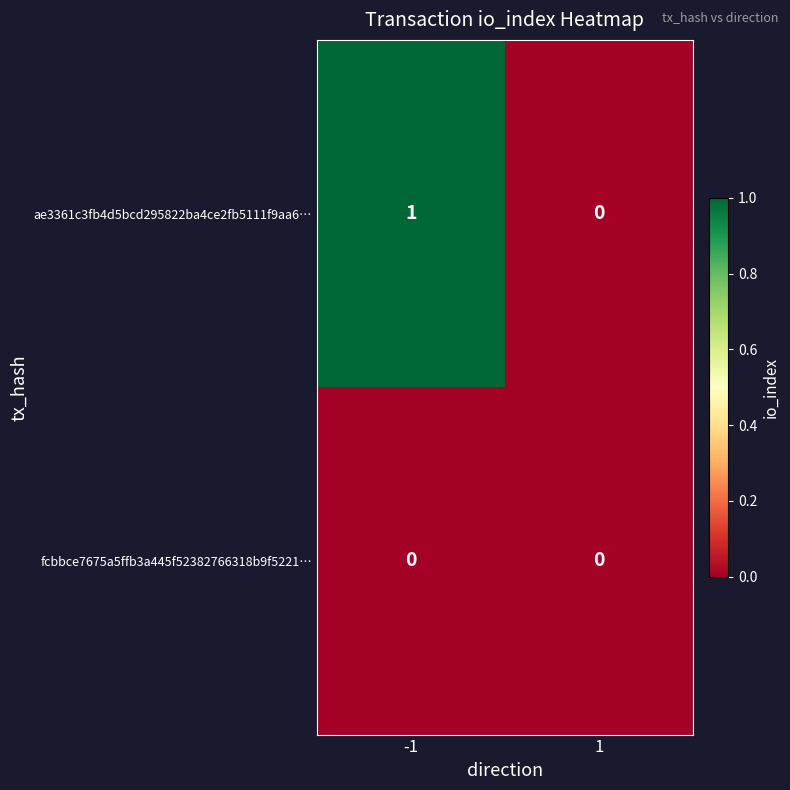

What is the difference between the highest and lowest values at -1?

1